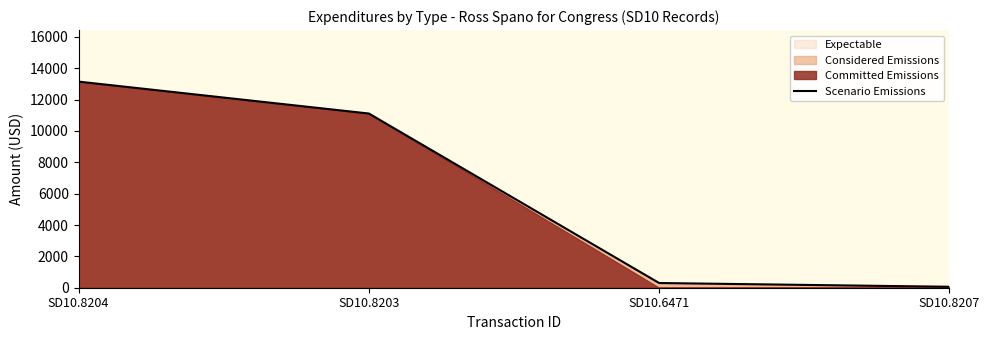

Reading left to right, list all the values displayed in this chart.

13145.0	11110.0	300.0	60.8